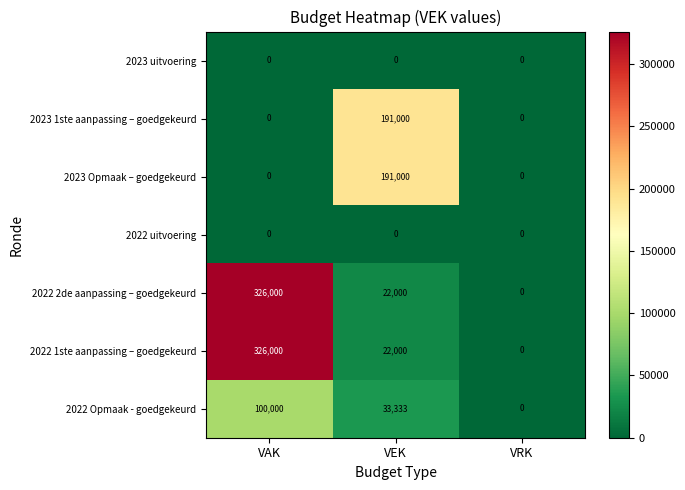

What is the highest value of the 2022 1ste aanpassing – goedgekeurd series?

326000